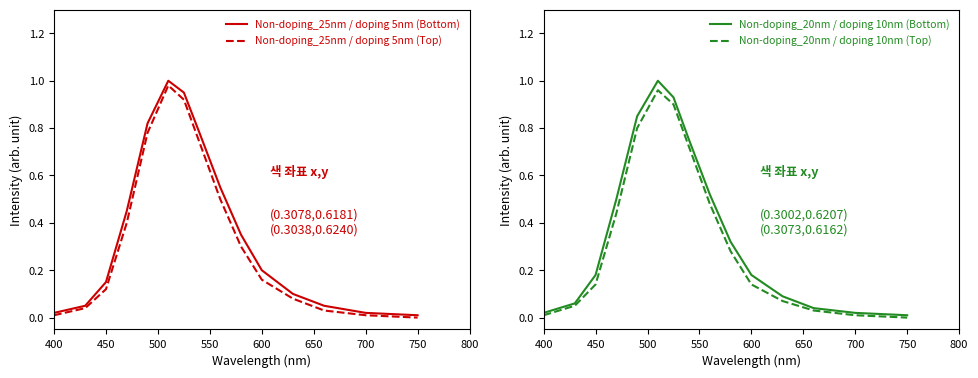

Which series has the largest range (max minus min)?

Non-doping_25nm / doping 5nm (Bottom)